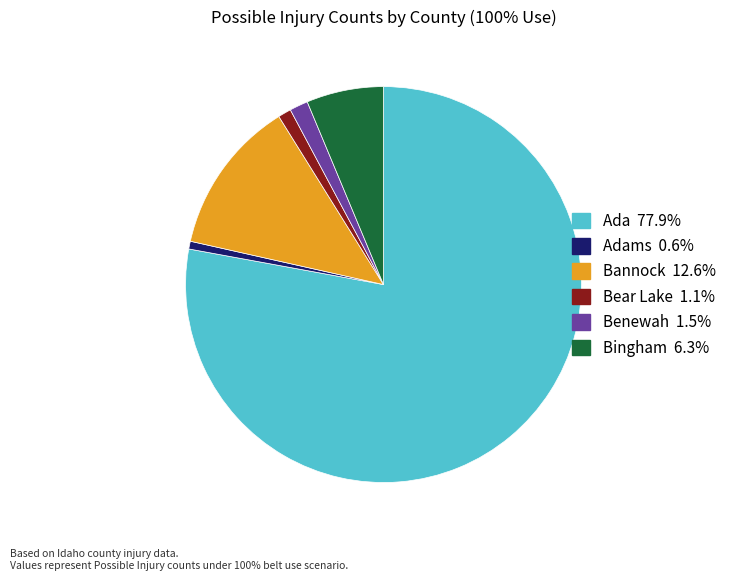

Does any single category account for the majority?

Yes